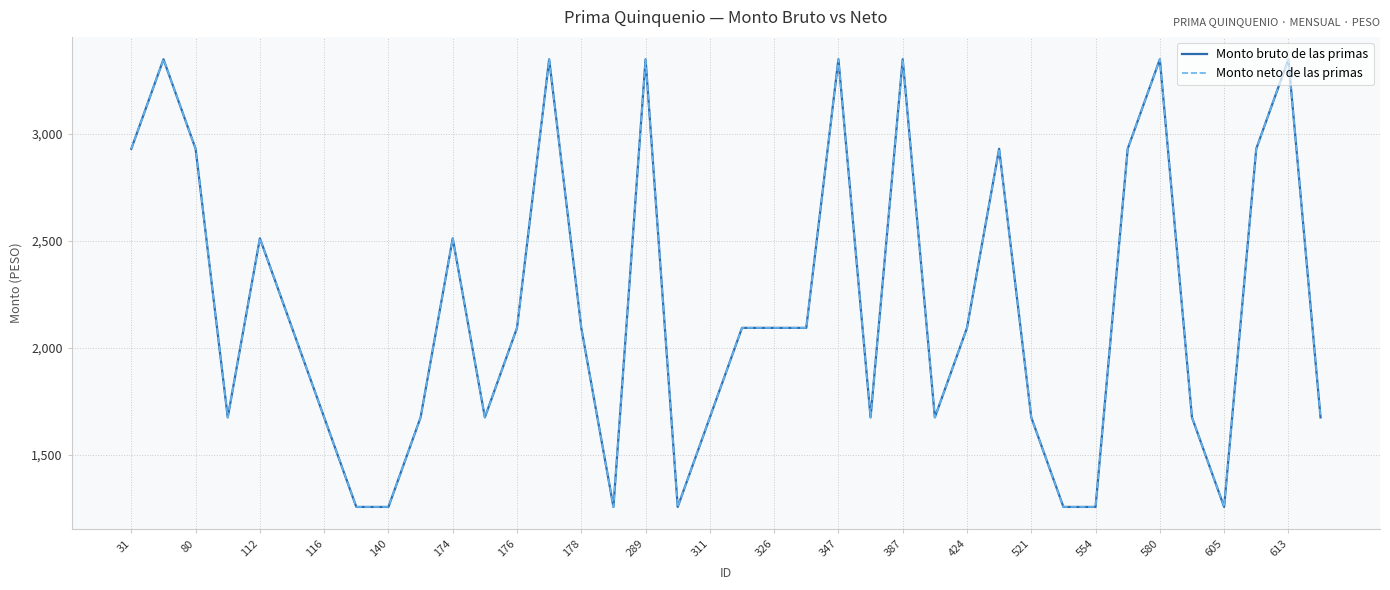

Is this an area chart (filled region under the line)?

No